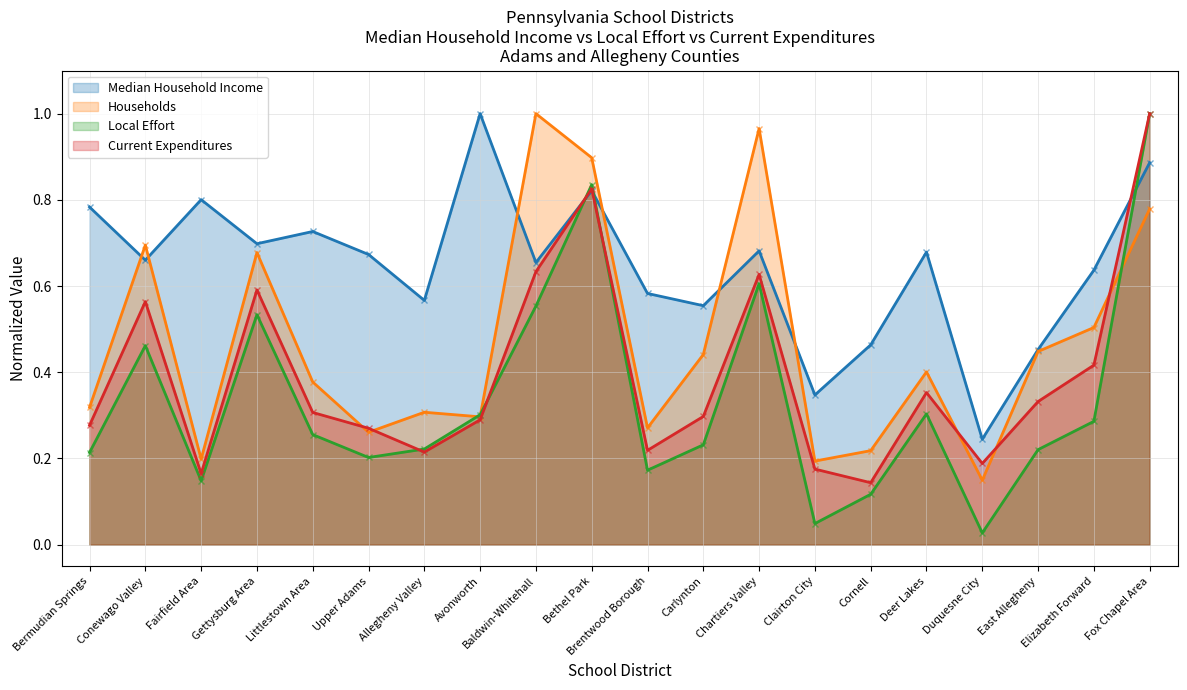

Is the value of Local Effort at Baldwin-Whitehall greater than the value of Current Expenditures at Clairton City?

Yes